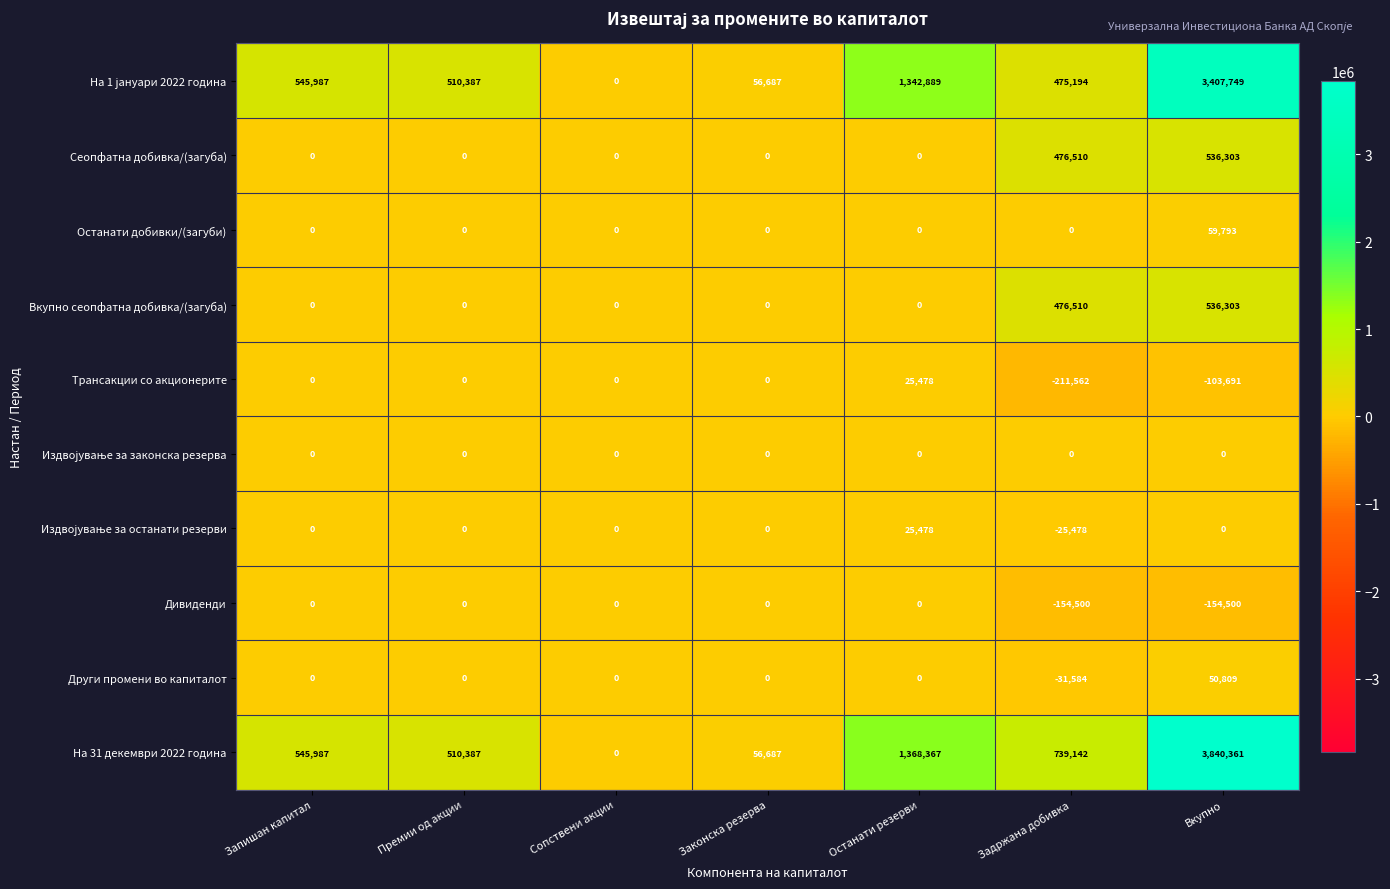

Which series has the largest total across all categories?

На 31 декември 2022 година